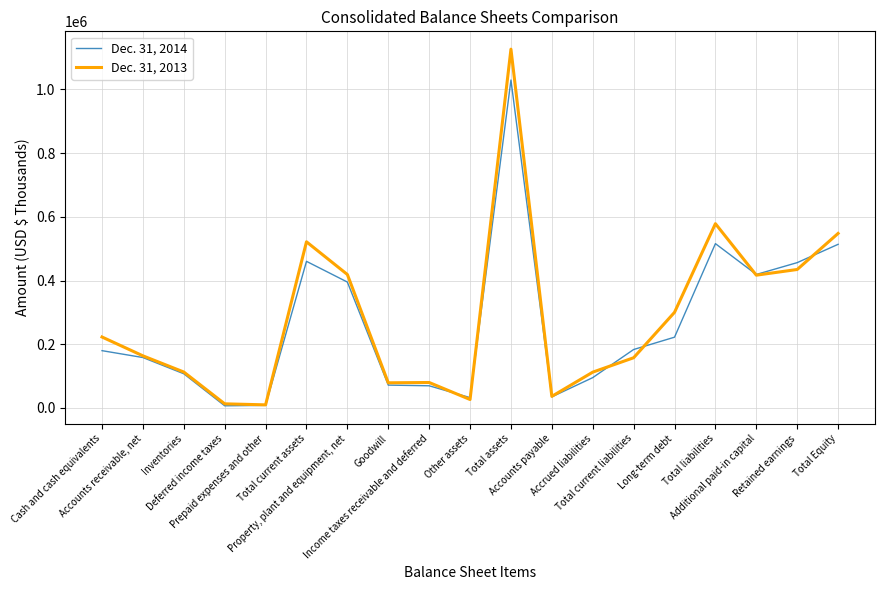

Does the chart display data point markers on the line(s)?

No